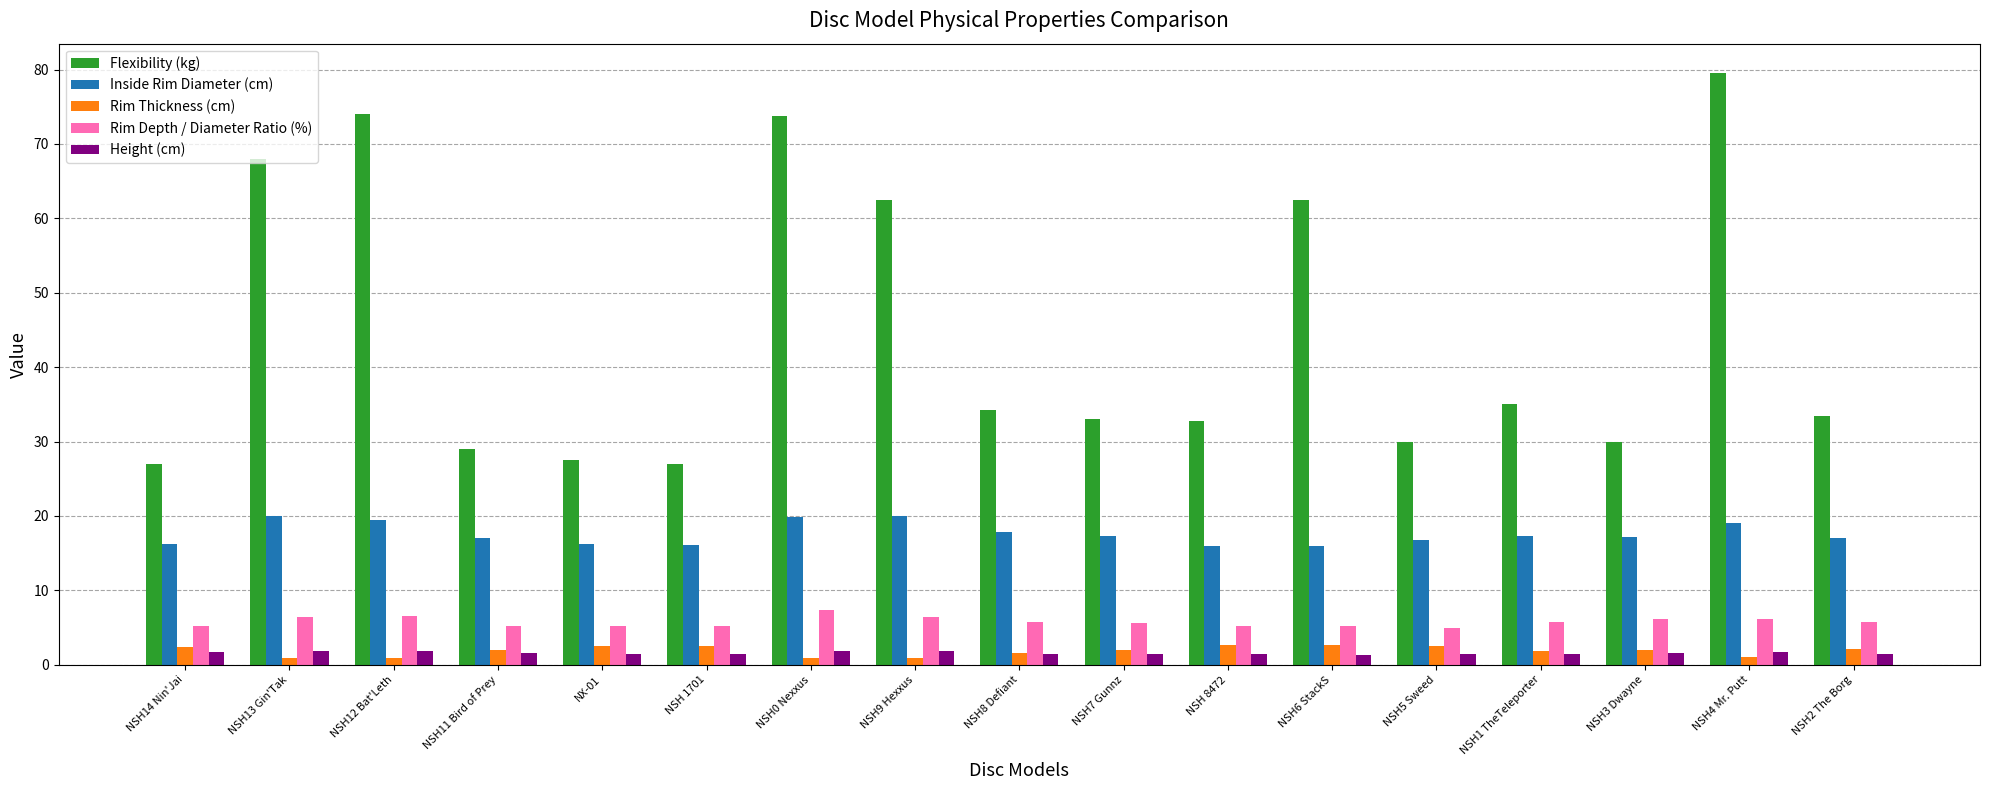

At how many categories does at least one series exceed 49?

6